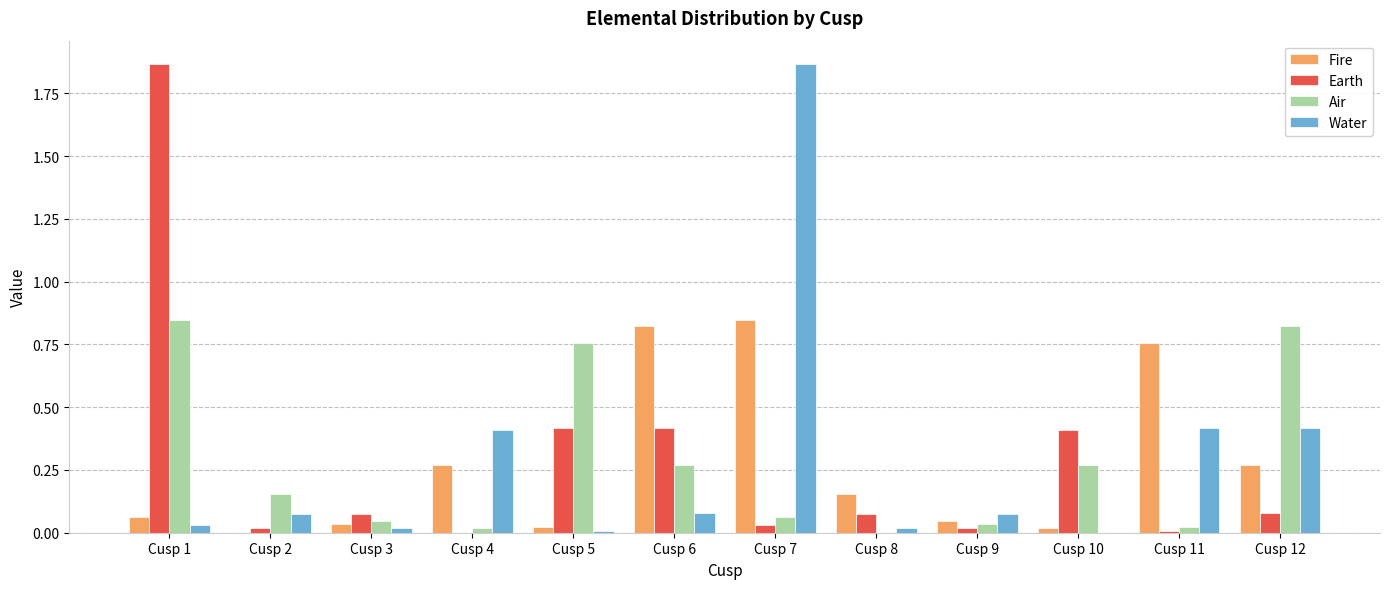

Is the value of Earth at Cusp 10 greater than the value of Air at Cusp 10?

Yes